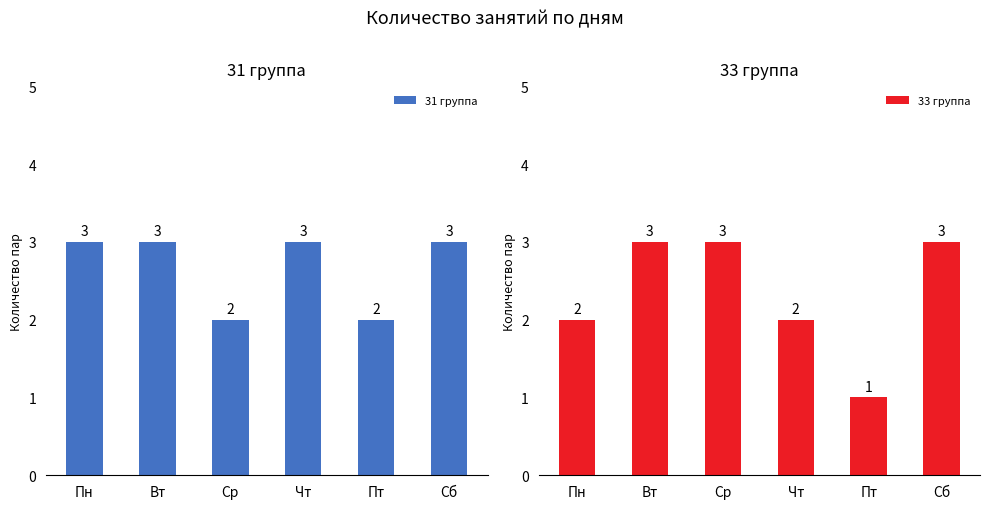

List the labels in order of 33 группа value, largest first.

Вт, Ср, Сб, Пн, Чт, Пт